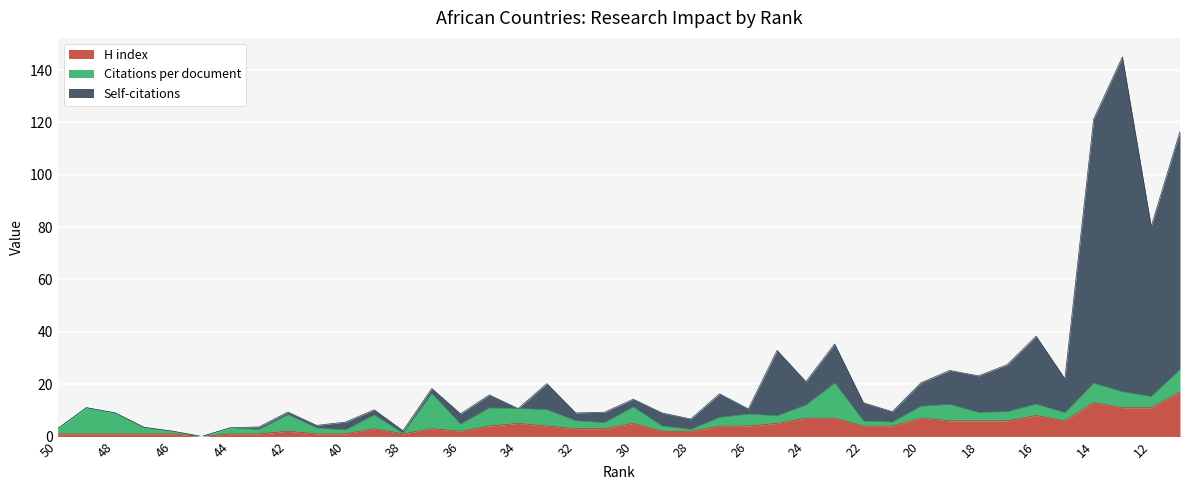

At which label does Self-citations reach its minimum?

45